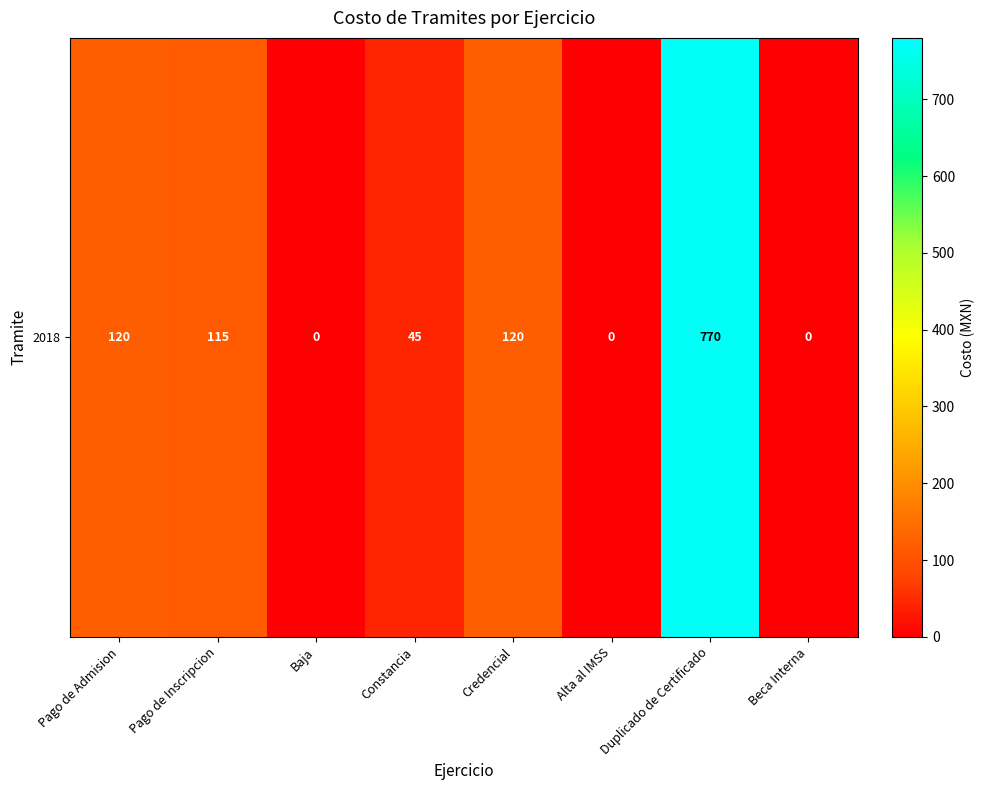

How many data points are less than 115?

4